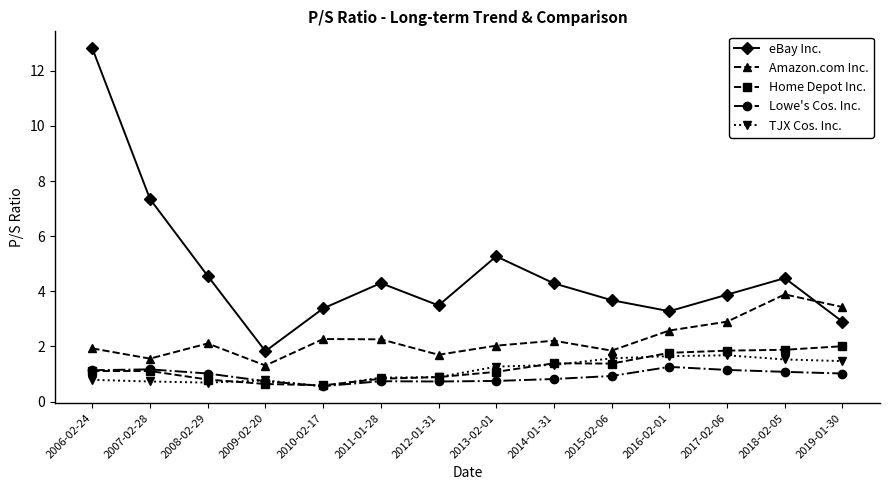

What is the difference between the maximum and minimum values in the Amazon.com Inc. series?

2.6